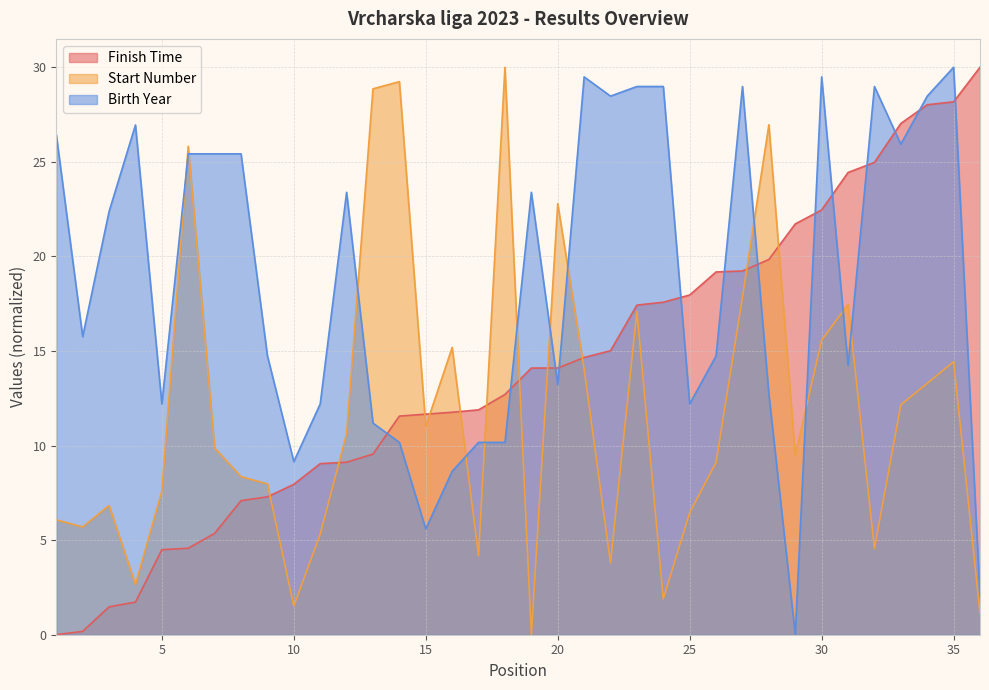

Which category has the lowest value across all series?

1